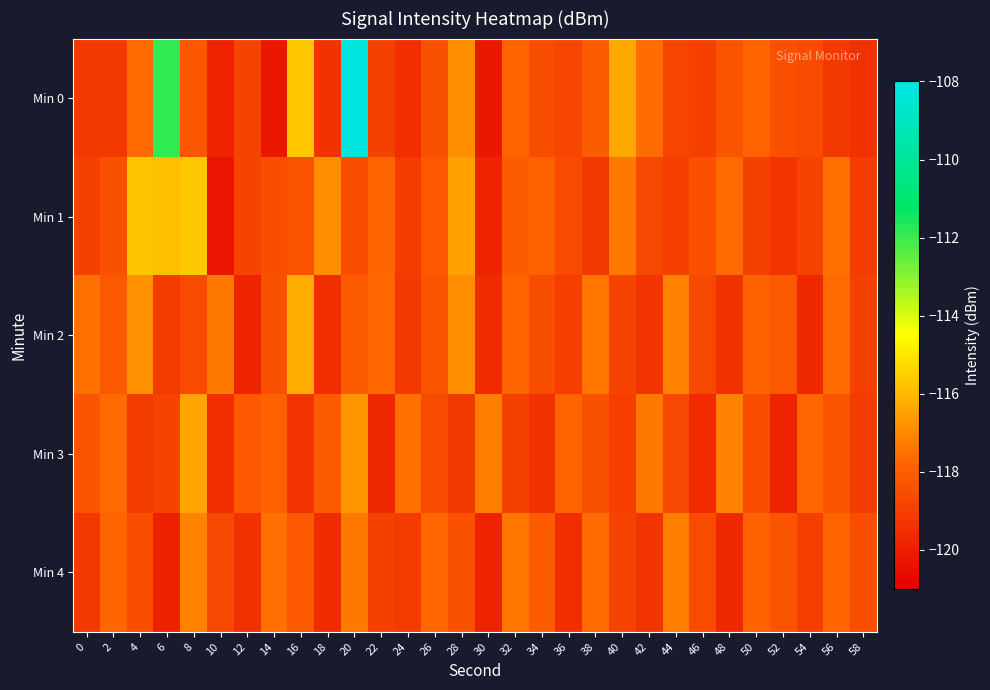

At 4, list the series in order from largest to smallest.

Min 1, Min 2, Min 0, Min 4, Min 3